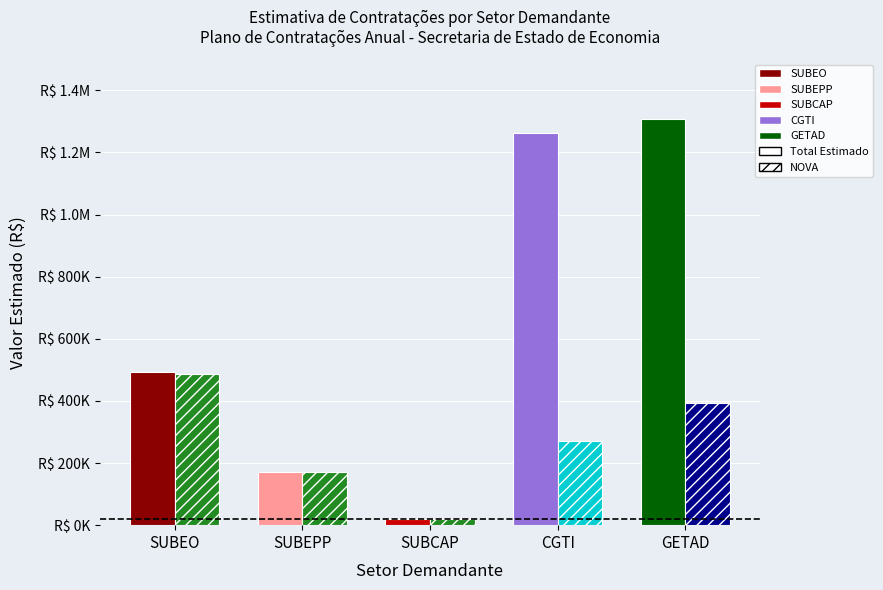

Are the bars horizontal?

No